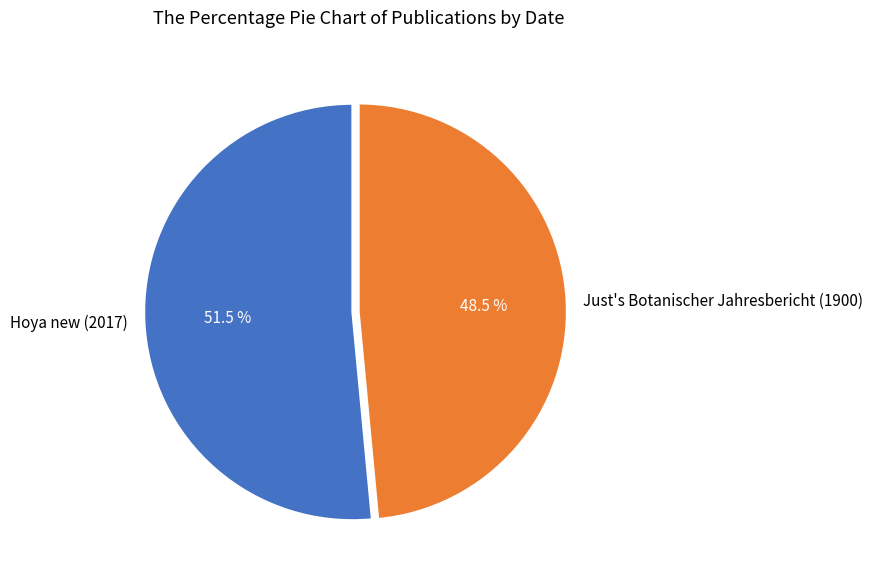

Which slice represents more than half of the pie?

Hoya new (2017)